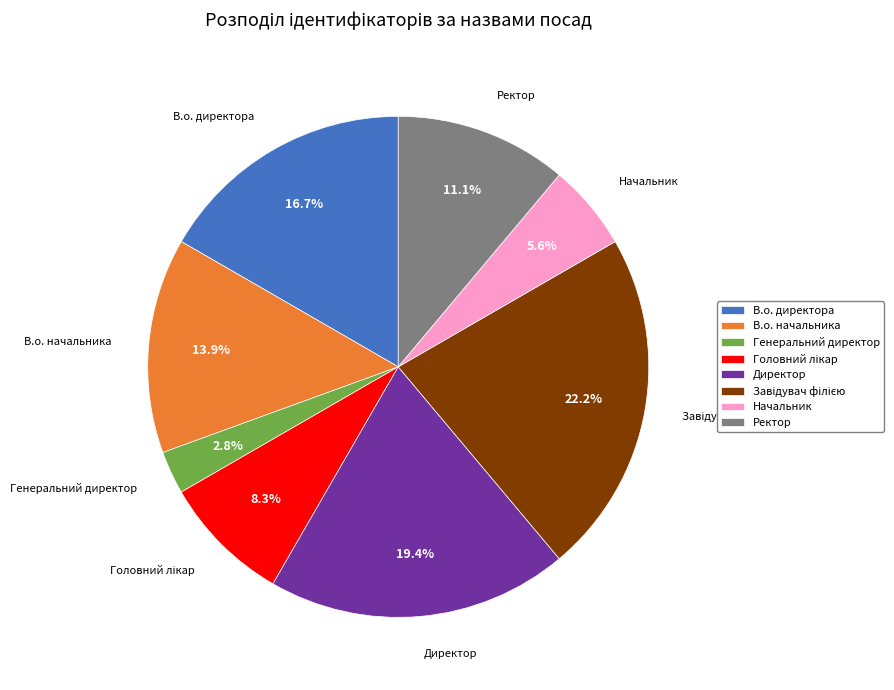

Is there a majority slice in this chart?

No